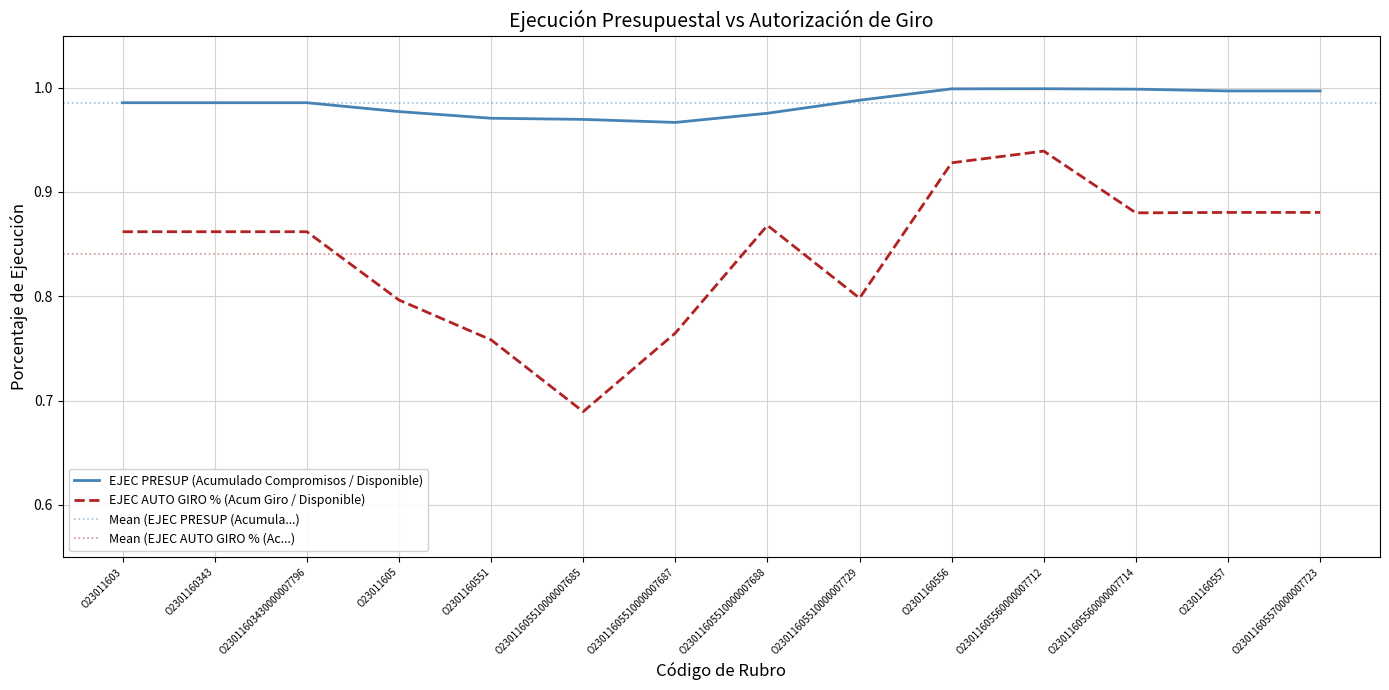

Does the chart display data point markers on the line(s)?

No